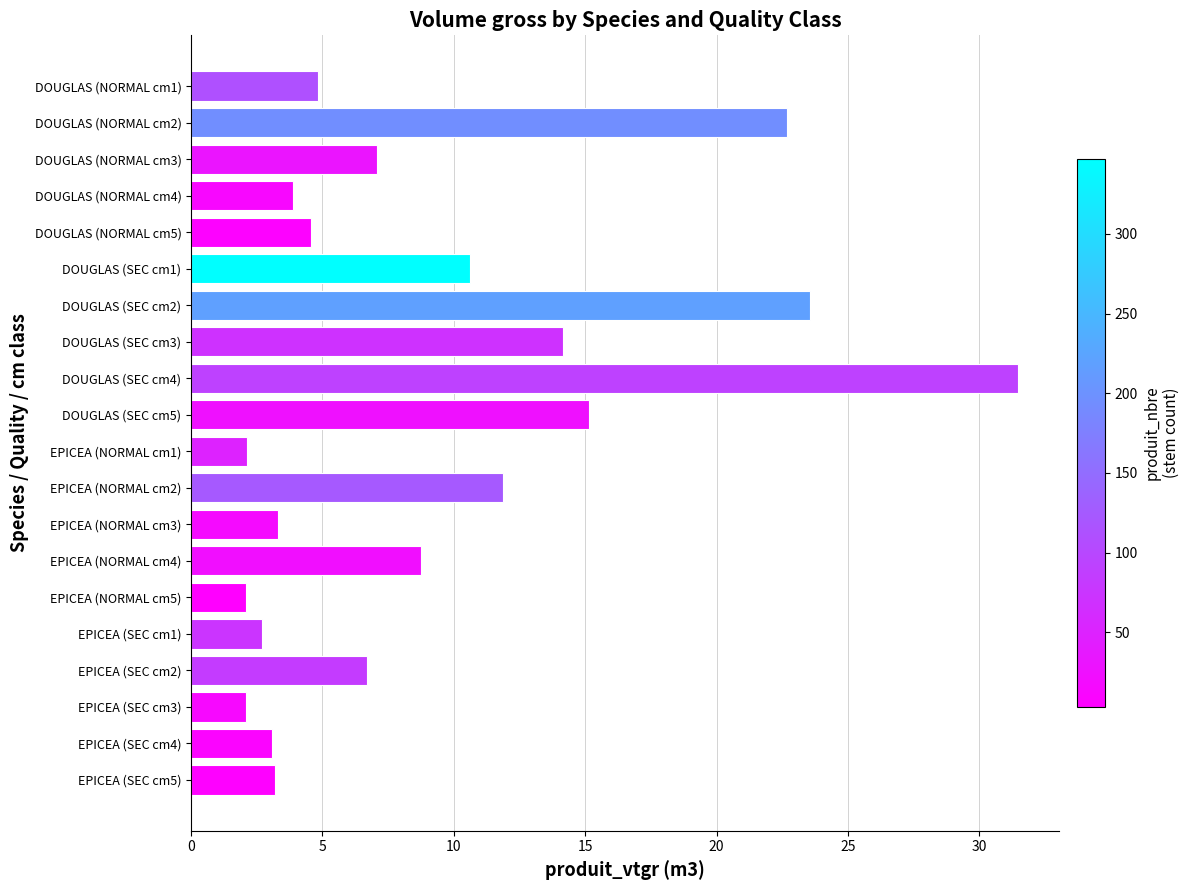

What is the greatest value displayed?

31.5